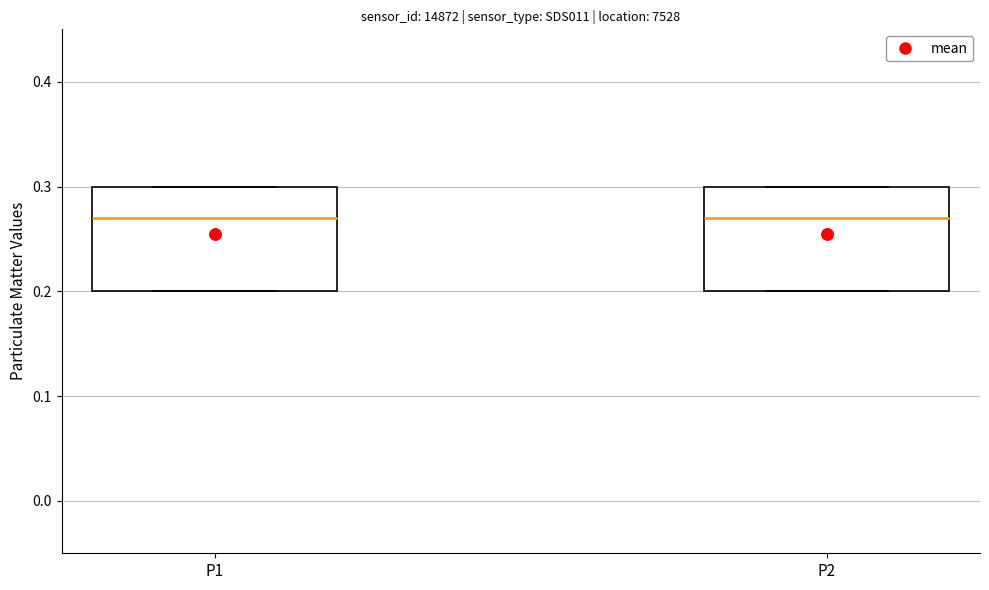

Reading left to right, read every box against the y-axis: the position of its median line, the range the box covers, and the ends of its whiskers. The values are not printed on the chart, so give them approximately, as read against the axis.

P1: median 0.27, box 0.20 to 0.30, whiskers 0.20 to 0.30
P2: median 0.27, box 0.20 to 0.30, whiskers 0.20 to 0.30